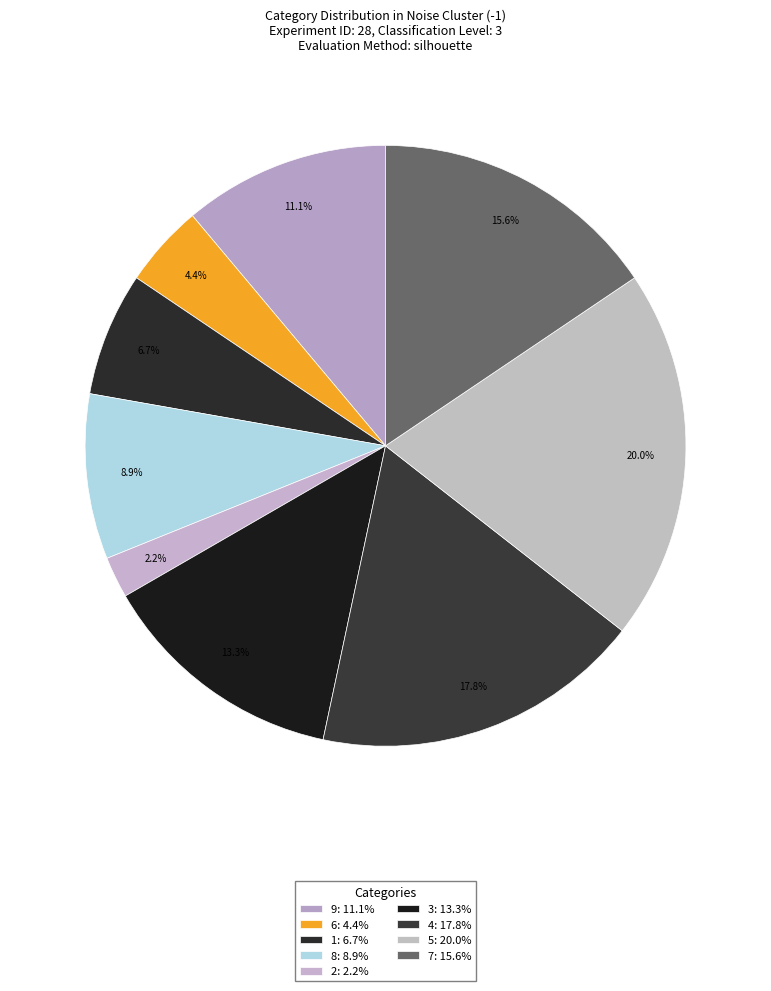

How many segments does this pie chart have?

9